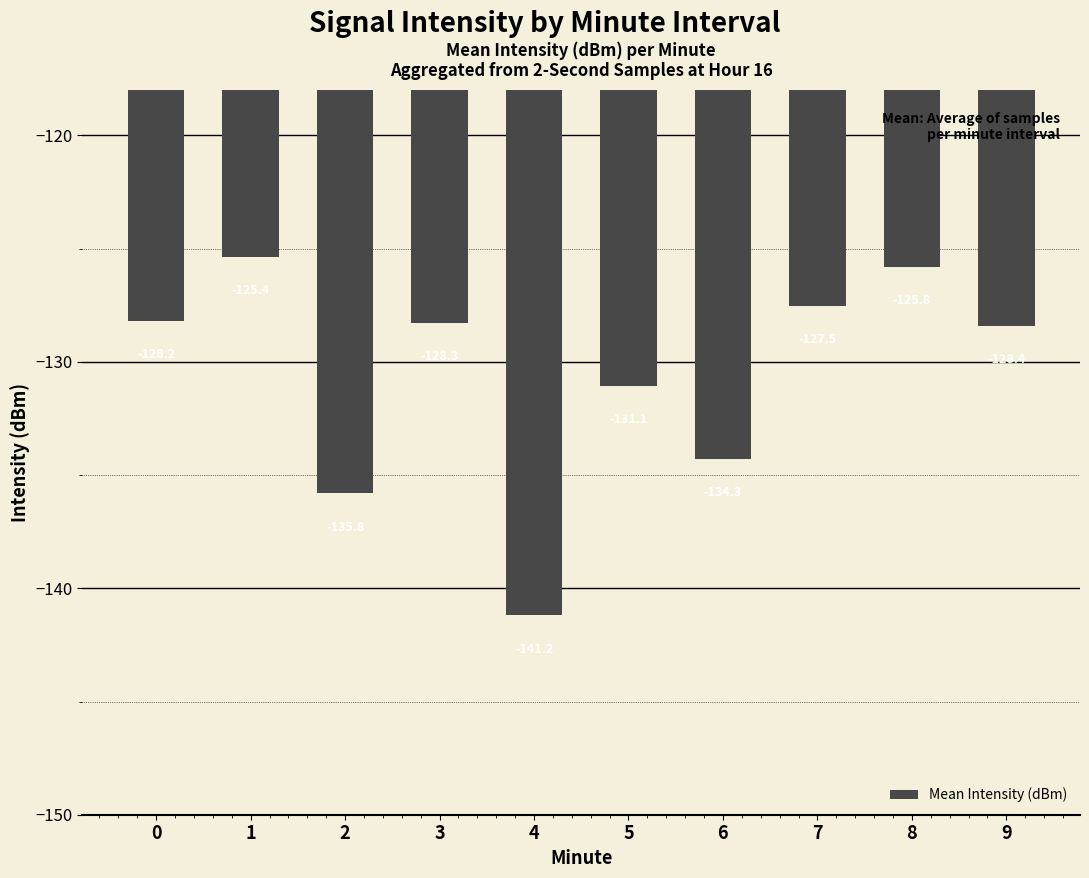

Reading left to right, transcribe all the data shown in this chart.

-128.2	-125.4	-135.8	-128.3	-141.2	-131.1	-134.3	-127.5	-125.8	-128.4